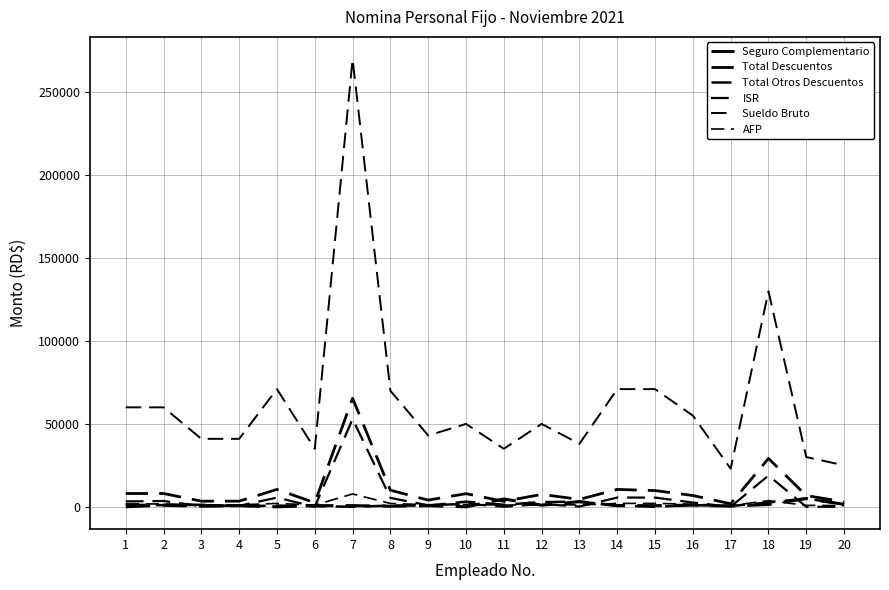

At which category does Total Descuentos reach its first local peak?

2